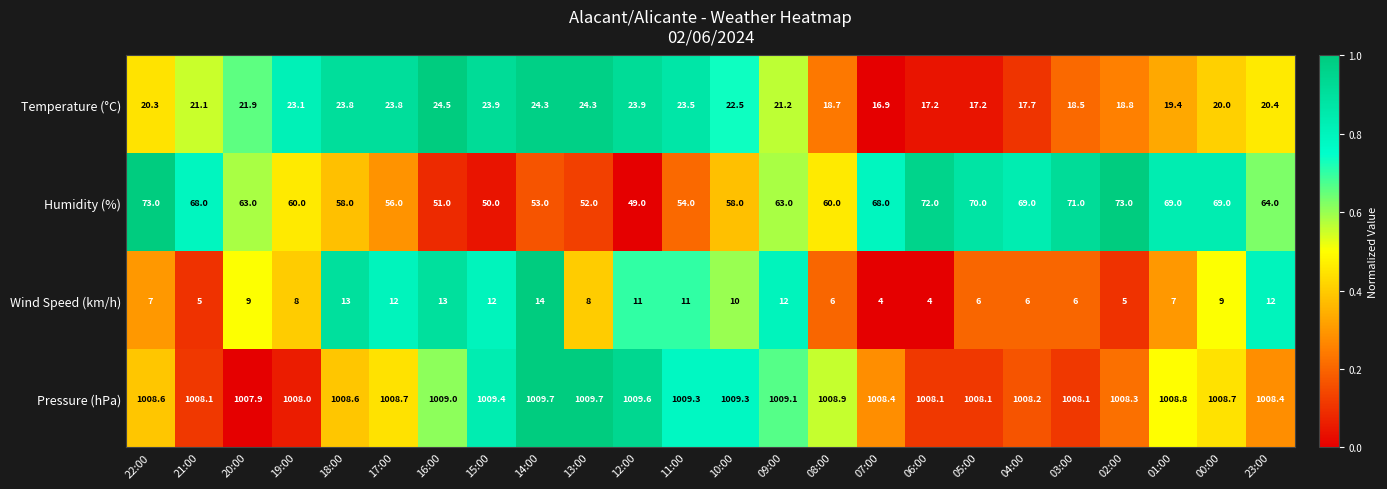

What is the sum of all Humidity (%) values?

1493.0